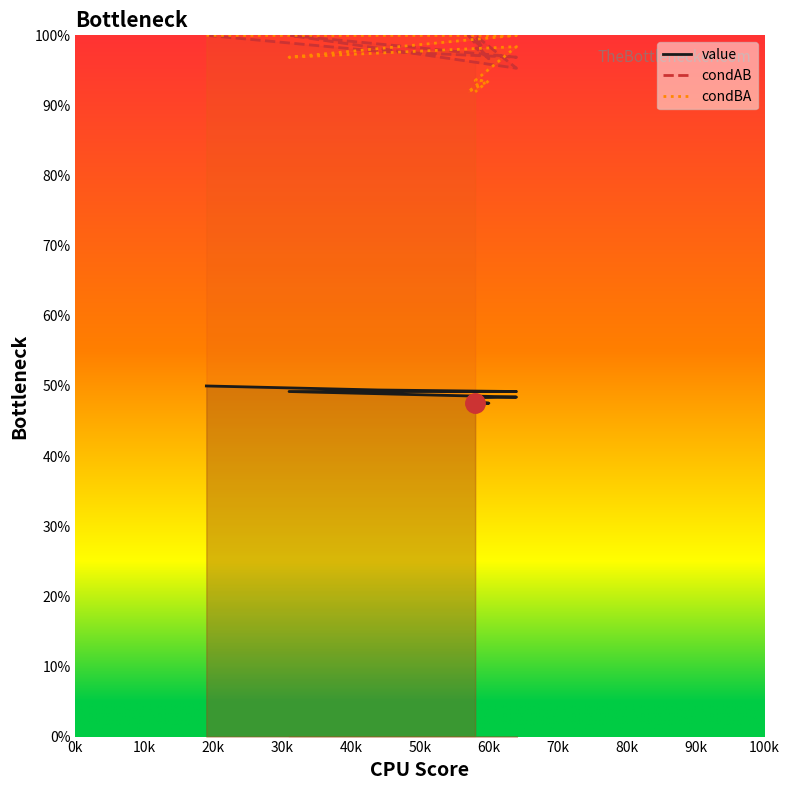

At how many categories does at least one series exceed 0?

15